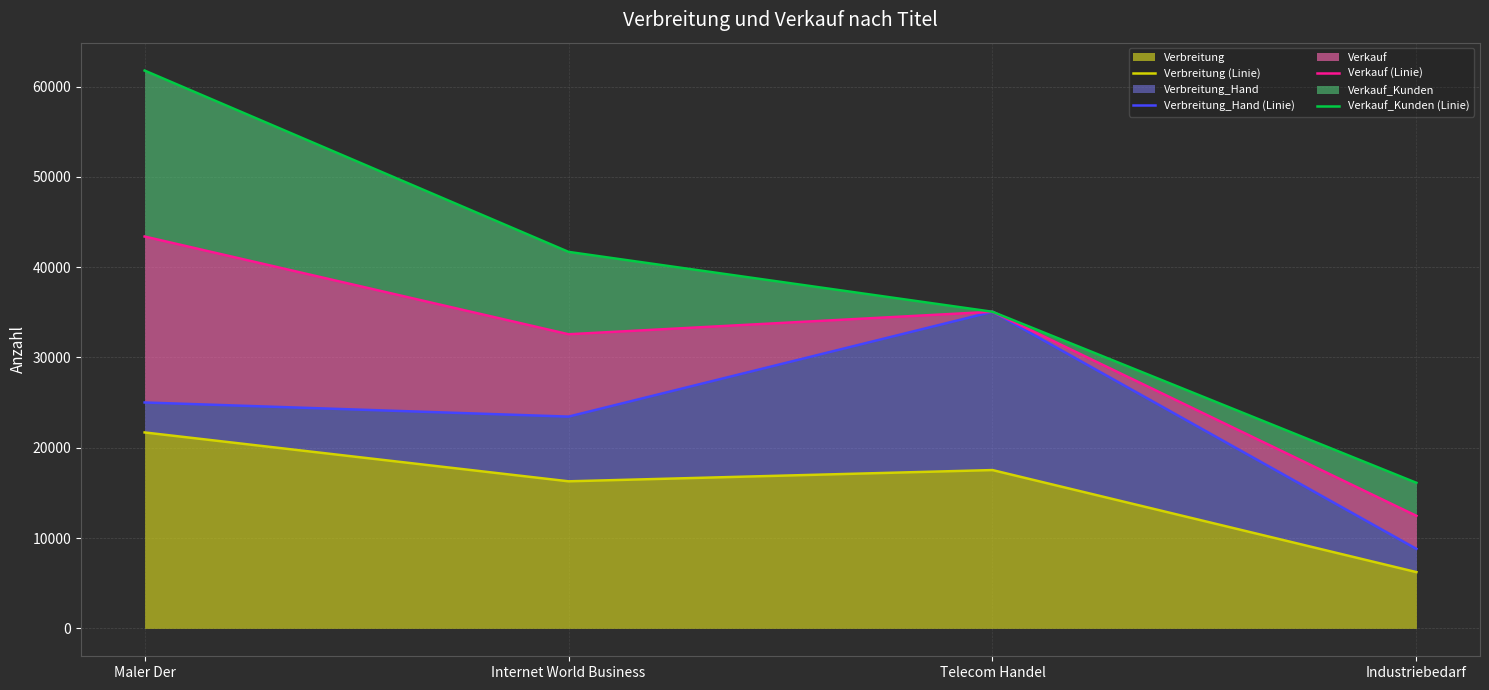

True or false: Verbreitung (Linie) and Verbreitung_Hand (Linie) cross at least once.

False